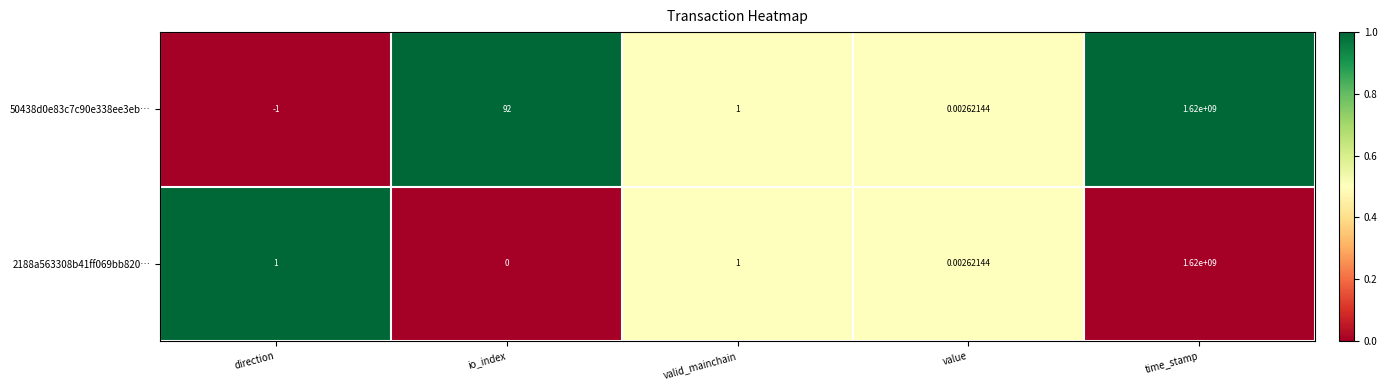

Is the value of 50438d0e83c7c90e338ee3eb… at direction greater than the value of 2188a563308b41ff069bb820… at valid_mainchain?

No